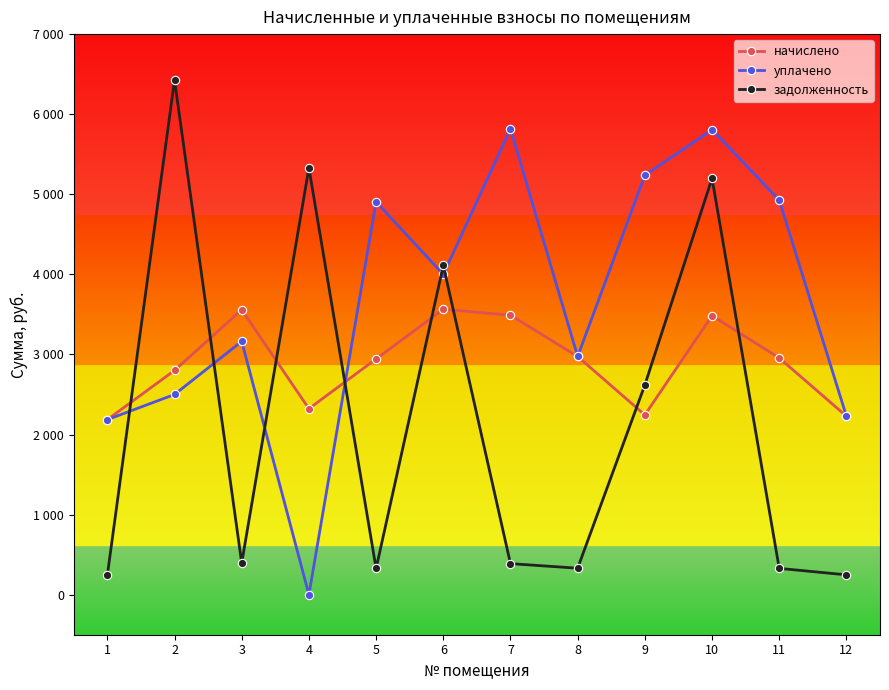

The value of уплачено at 3 is 3163.0. True or false?

True